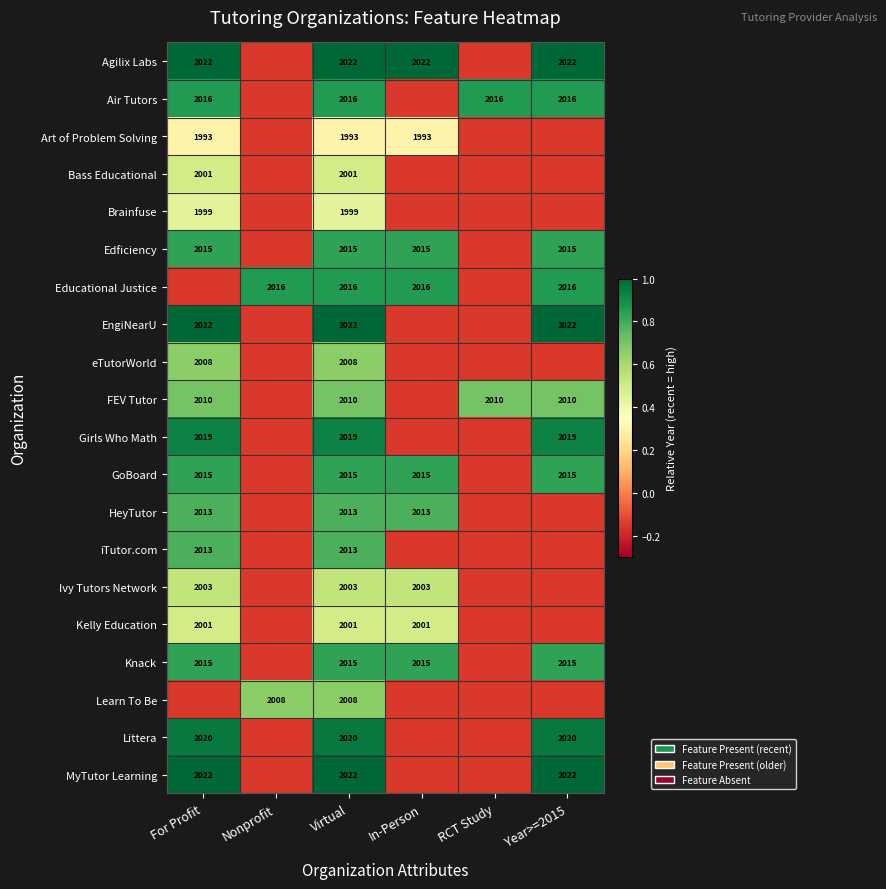

Is the value of Air Tutors at Virtual greater than the value of Learn To Be at Nonprofit?

Yes